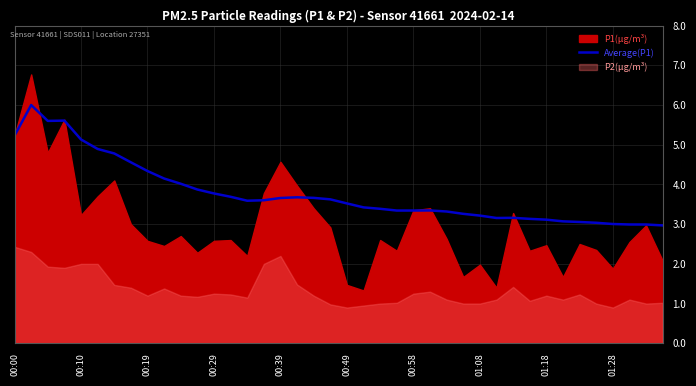

The value of Average(P1) at 00:58 is 0.9. True or false?

False